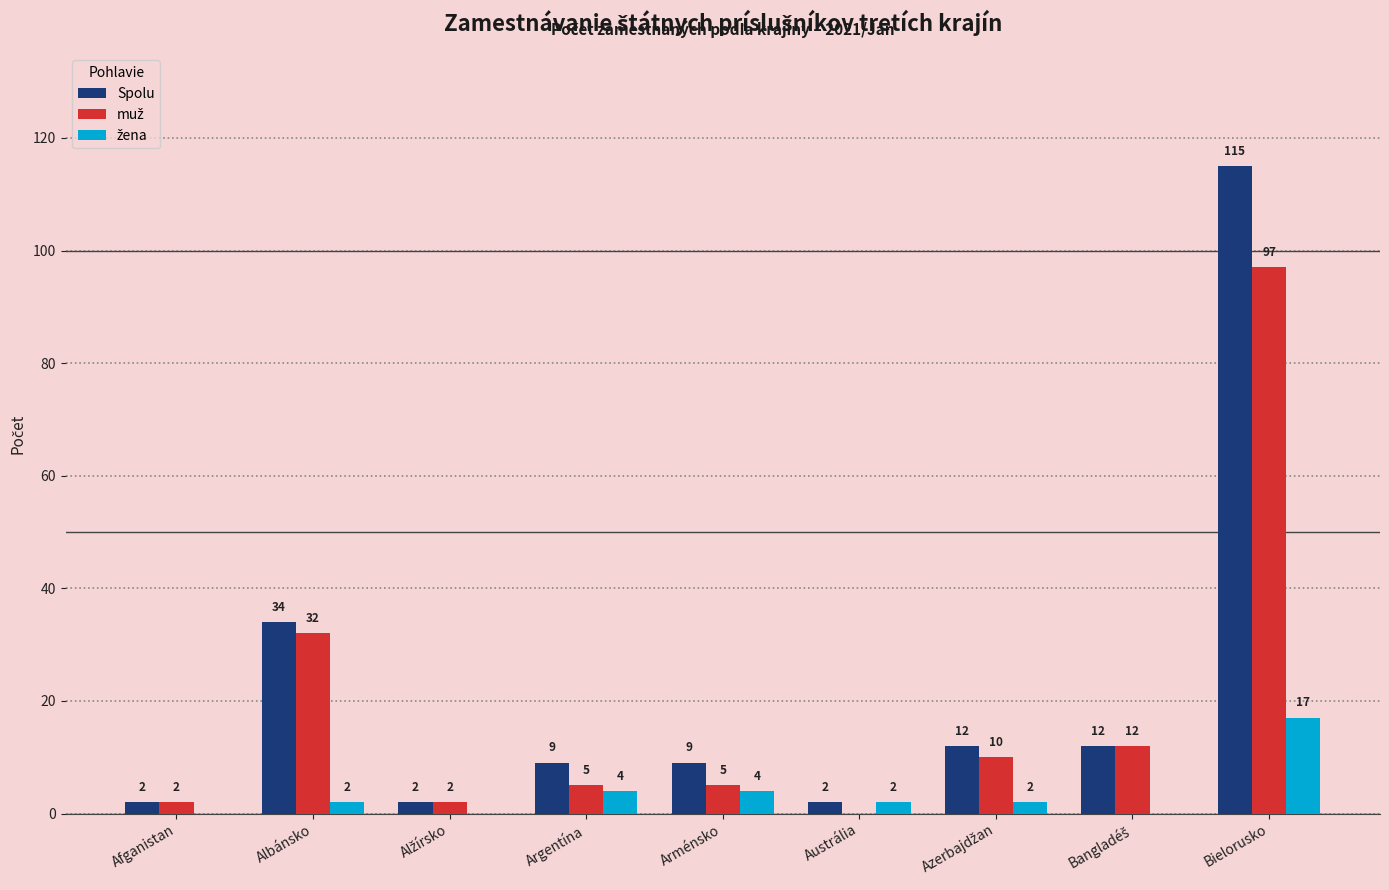

True or false: Spolu has a value of 2 at Austrália.

True